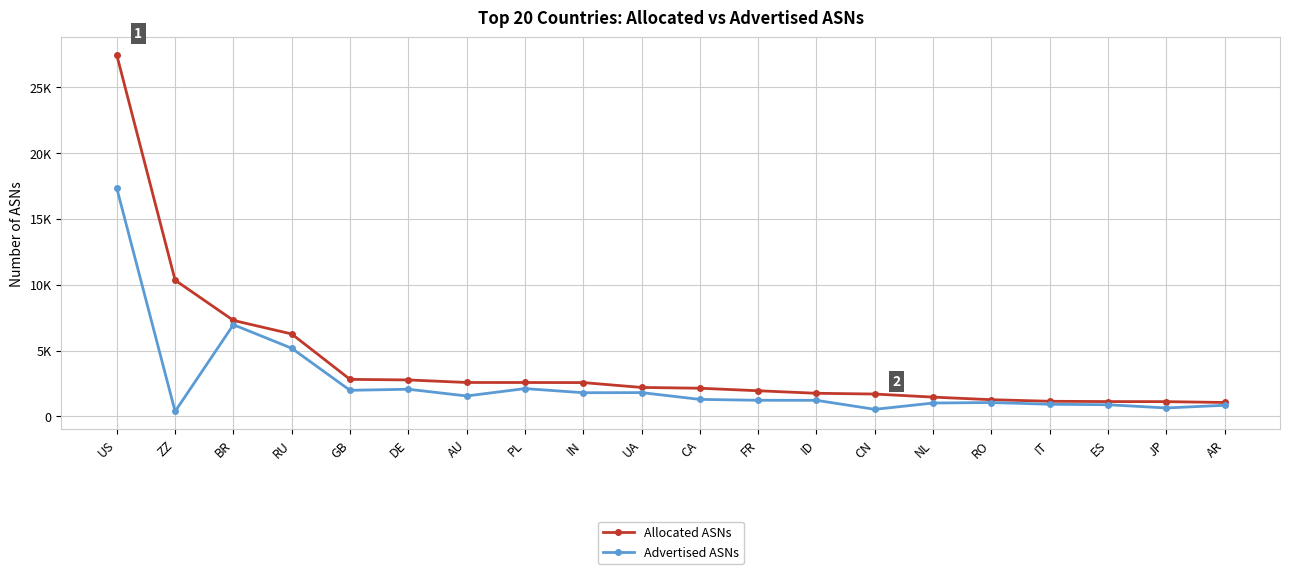

What is the sum of the Advertised ASNs values at ES and BR?

7847